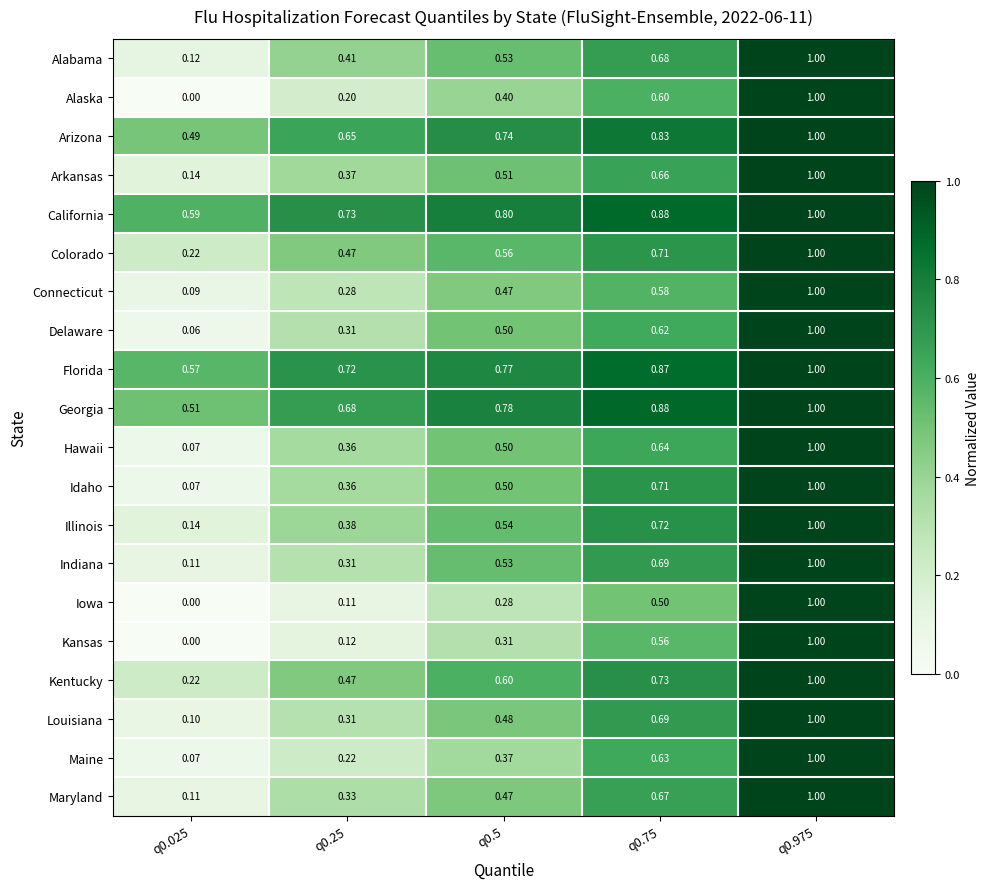

Which series has the largest total across all categories?

California